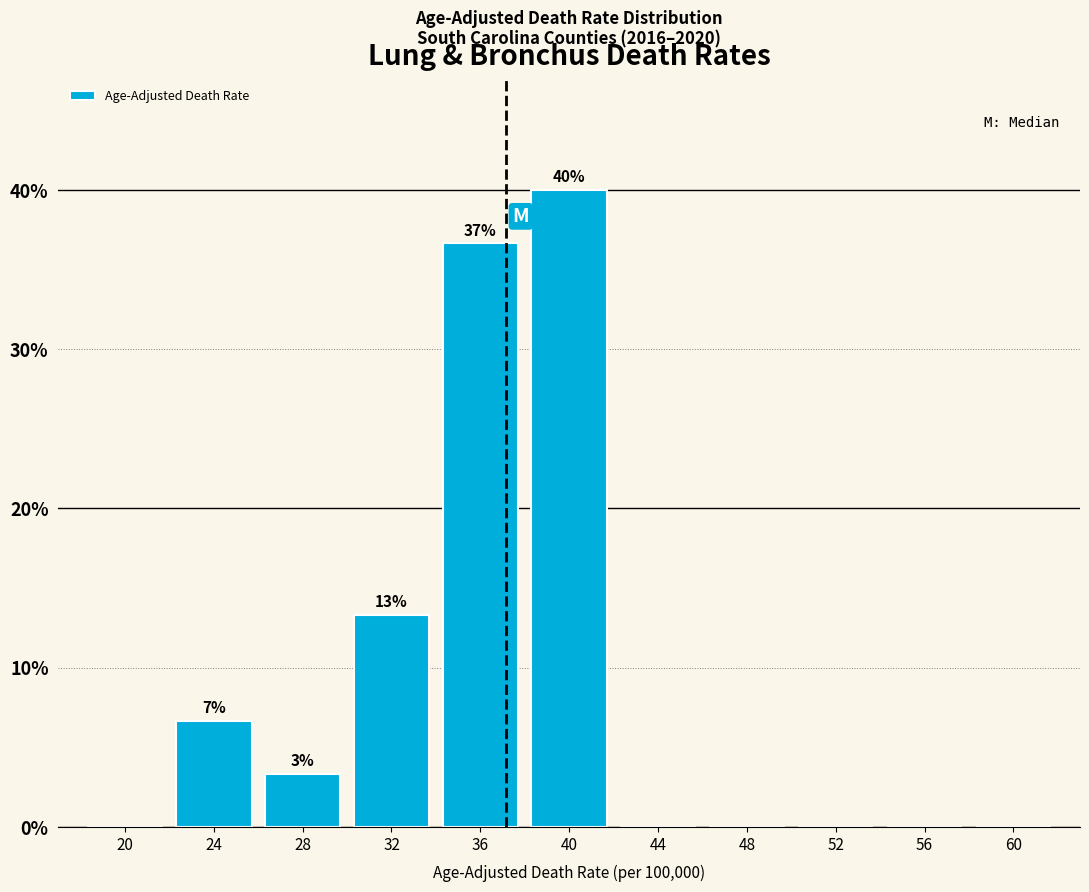

Reading right to left, transcribe all the data shown in this chart.

60=0.0	56=0.0	52=0.0	48=0.0	44=0.0	40=40.0	36=36.7	32=13.3	28=3.3	24=6.7	20=0.0